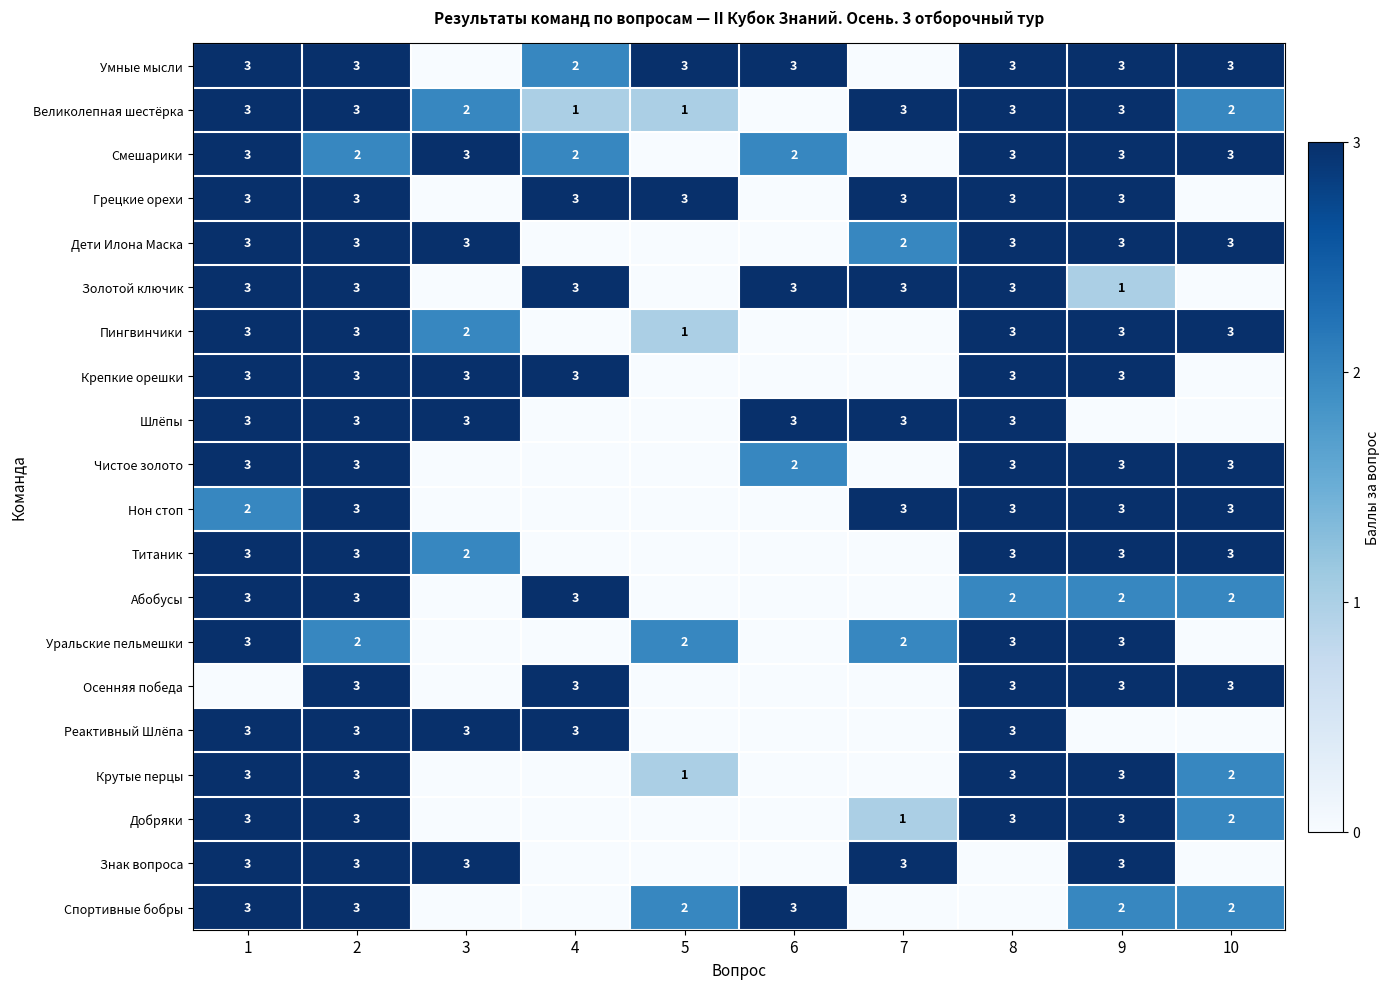

What is the spread (max minus min) of values at 4?

3